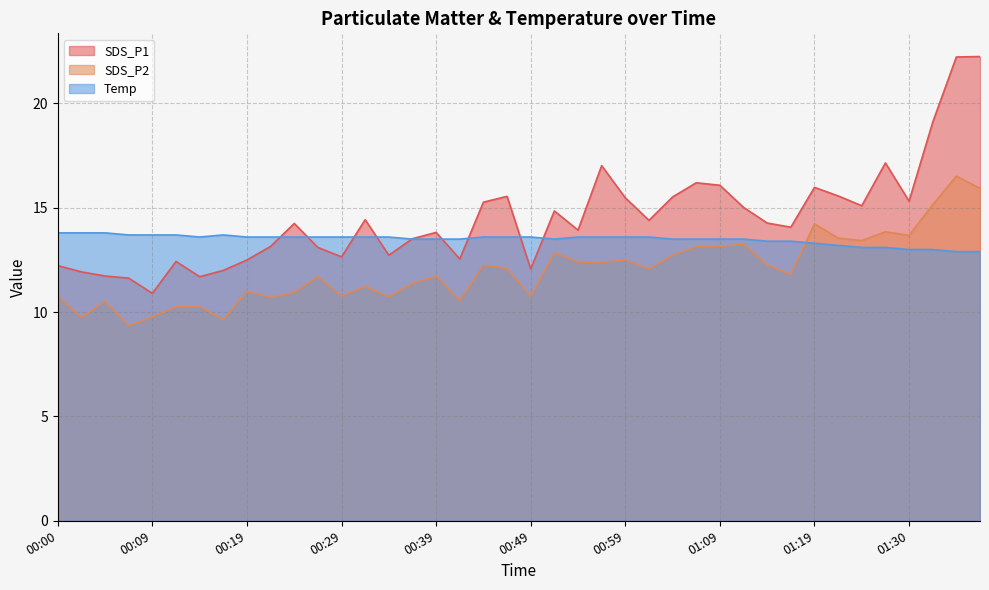

Between 00:44 and 00:56, which series saw the biggest shift?

SDS_P1